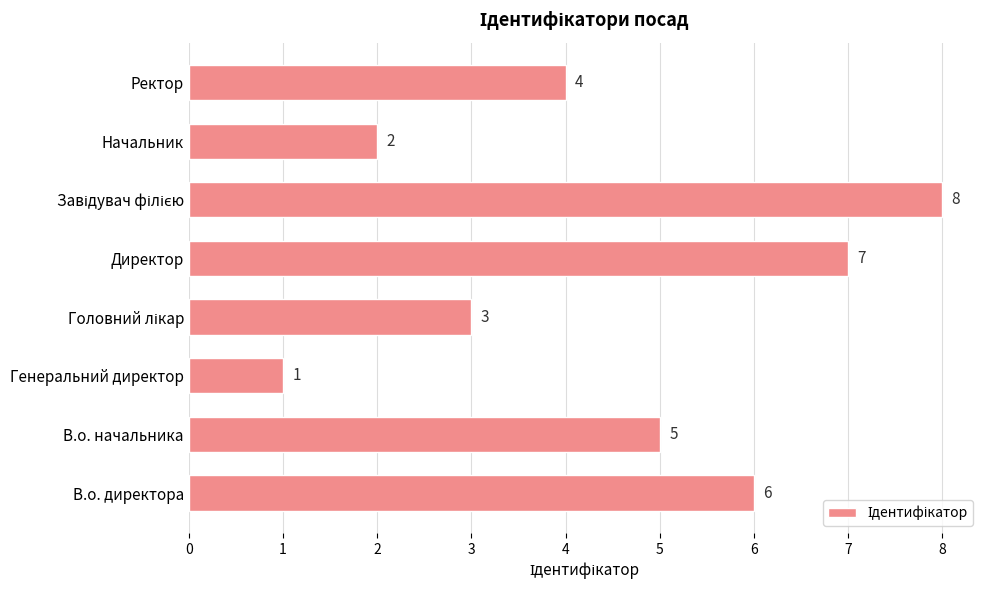

What is the sum of all values?

36